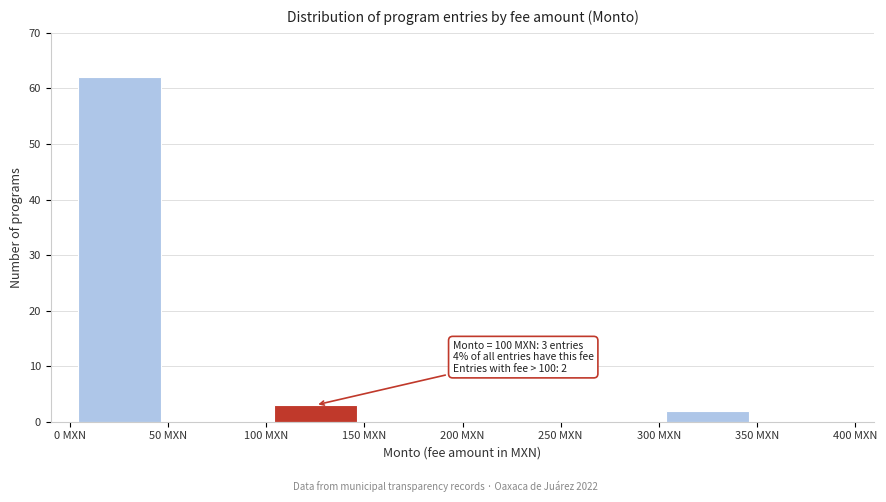

Which range on the x-axis has the tallest bar?

0 to 50